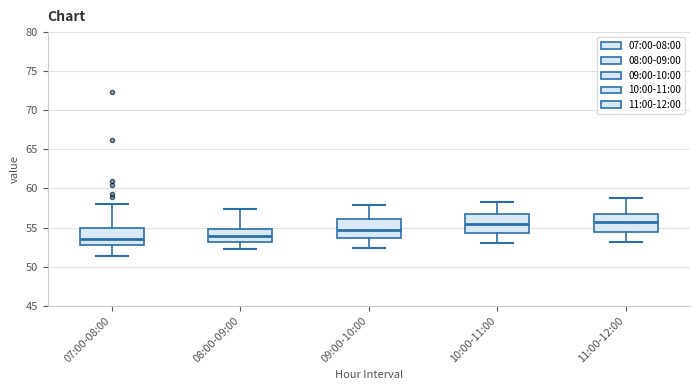

Reading left to right, transcribe this box plot: for each box, give where its median line is, the range the box spans, and where its two whiskers end, as read against the y-axis. The values are not printed on the chart, so give them approximately, as read against the axis.

07:00-08:00: median 53.5, box 53.0 to 55.0, whiskers 51.5 to 58.0
08:00-09:00: median 54.0, box 53.0 to 55.0, whiskers 52.0 to 57.5
09:00-10:00: median 54.5, box 53.5 to 56.0, whiskers 52.5 to 58.0
10:00-11:00: median 55.5, box 54.5 to 57.0, whiskers 53.0 to 58.5
11:00-12:00: median 55.5, box 54.5 to 57.0, whiskers 53.0 to 59.0